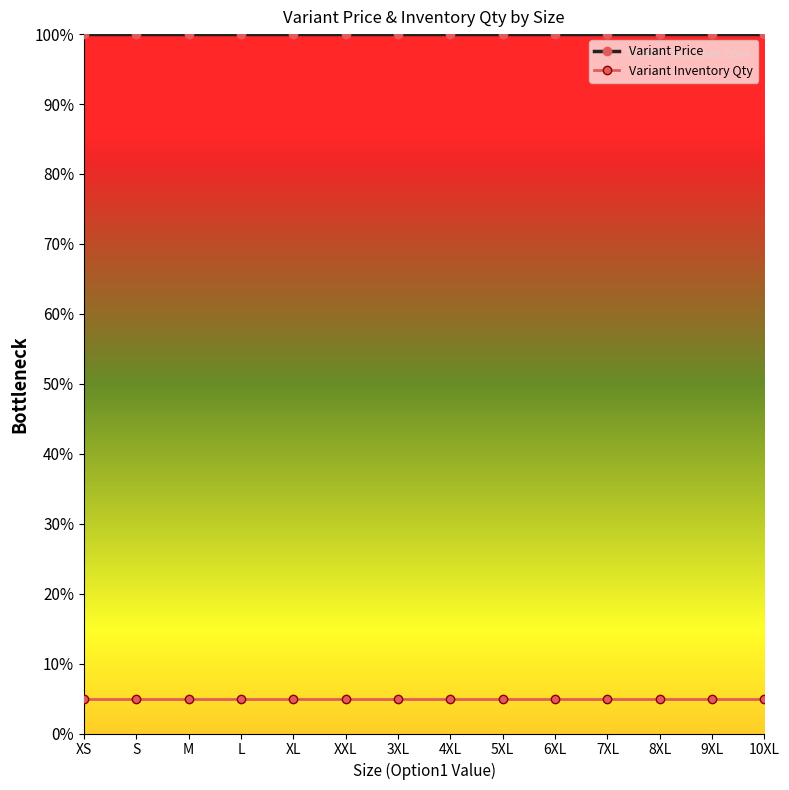

The Variant Price series shows 1.0 at 3XL. True or false?

True